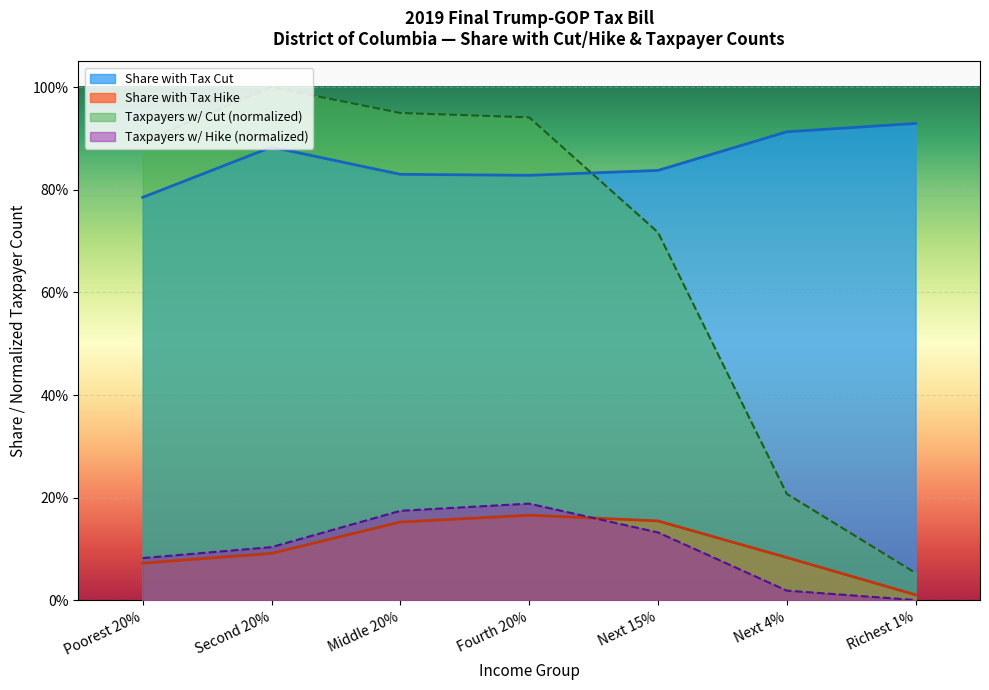

Rank the categories by Share with Tax Hike value from lowest to highest.

Richest 1%, Poorest 20%, Next 4%, Second 20%, Middle 20%, Next 15%, Fourth 20%